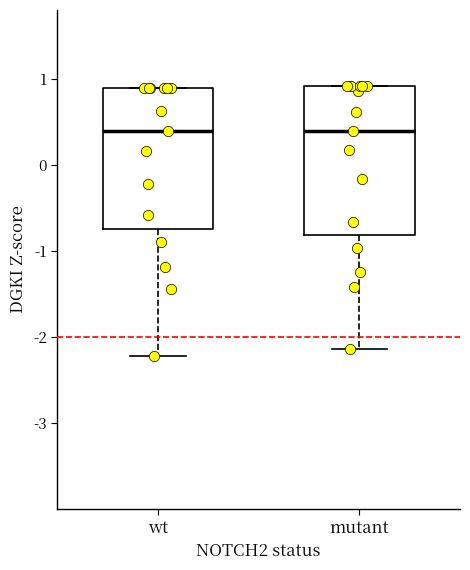

Reading left to right, transcribe this box plot: for each box, give where its median line is, the range the box spans, and where its two whiskers end, as read against the y-axis. The values are not printed on the chart, so give them approximately, as read against the axis.

wt: median 0.4, box -0.7 to 0.9, whiskers -2.2 to 0.9
mutant: median 0.4, box -0.8 to 0.9, whiskers -2.1 to 0.9